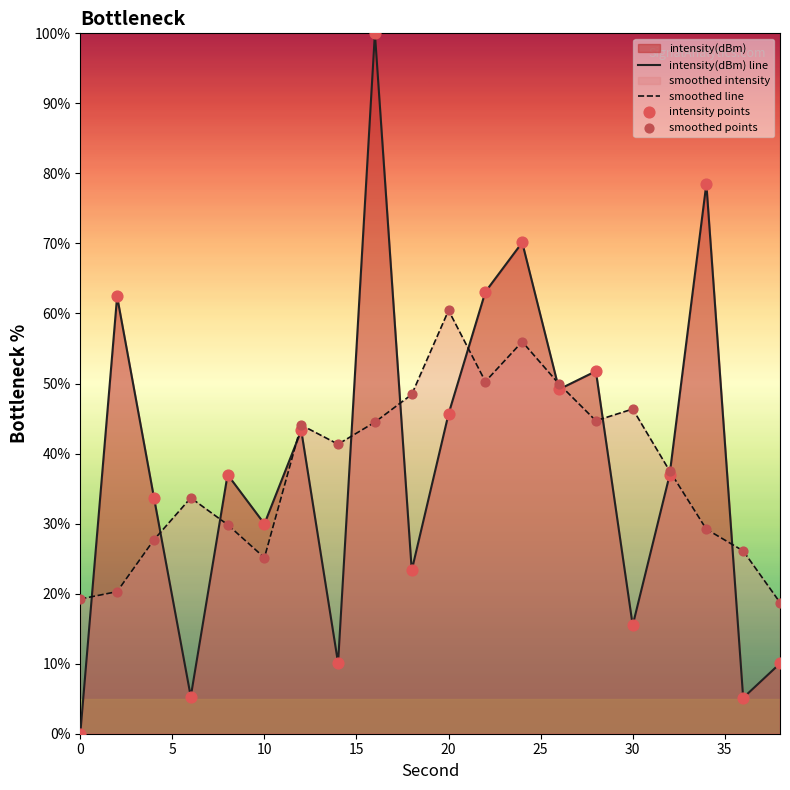

What is the ratio of the value at 30 to the value at 10?

0.5